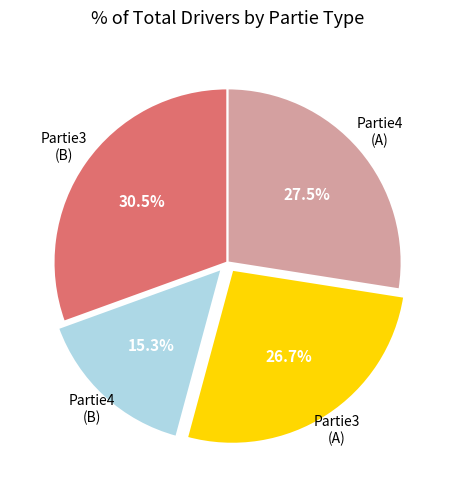

Is Partie3 (A) the majority of the pie?

No